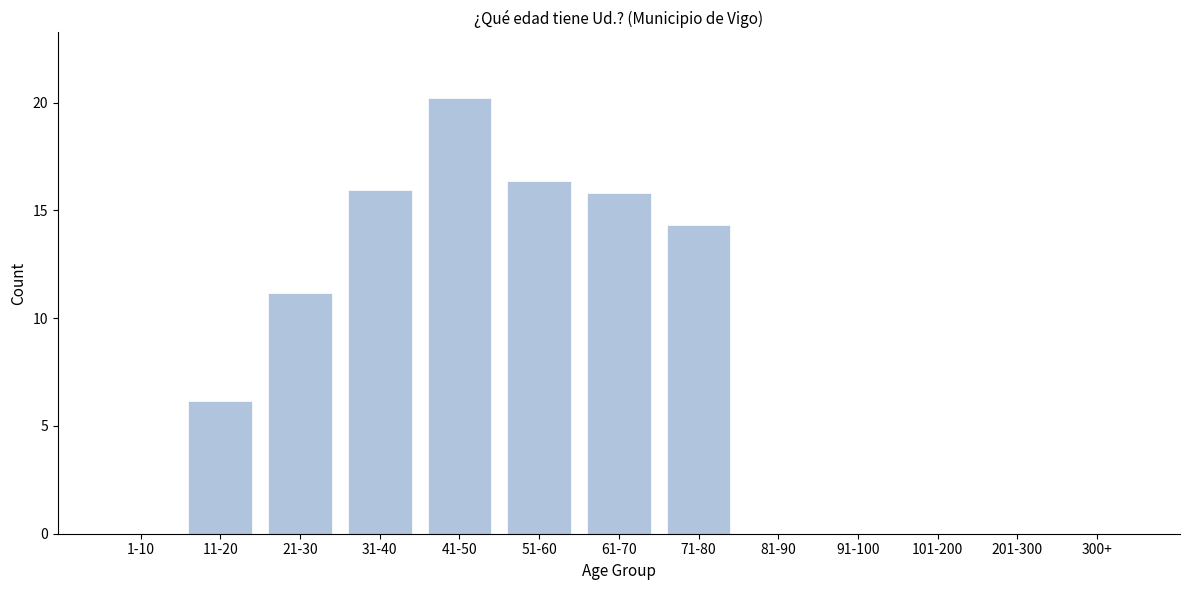

Reading left to right, transcribe all the data shown in this chart.

1-10=0.0	11-20=6.2	21-30=11.2	31-40=16.0	41-50=20.2	51-60=16.4	61-70=15.8	71-80=14.3	81-90=0.0	91-100=0.0	101-200=0.0	201-300=0.0	300+=0.0